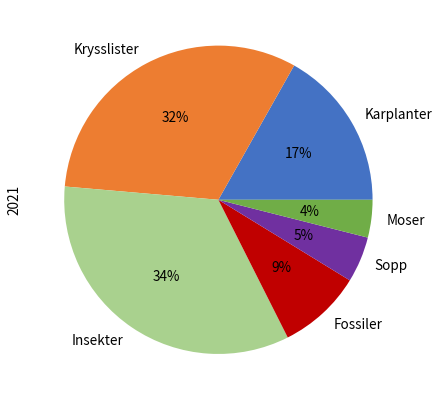

How many segments does this pie chart have?

6